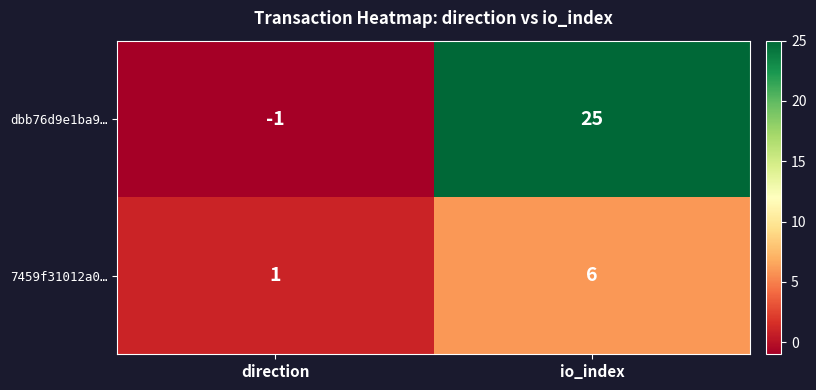

The value of dbb76d9e1ba9… at io_index is 25. True or false?

True